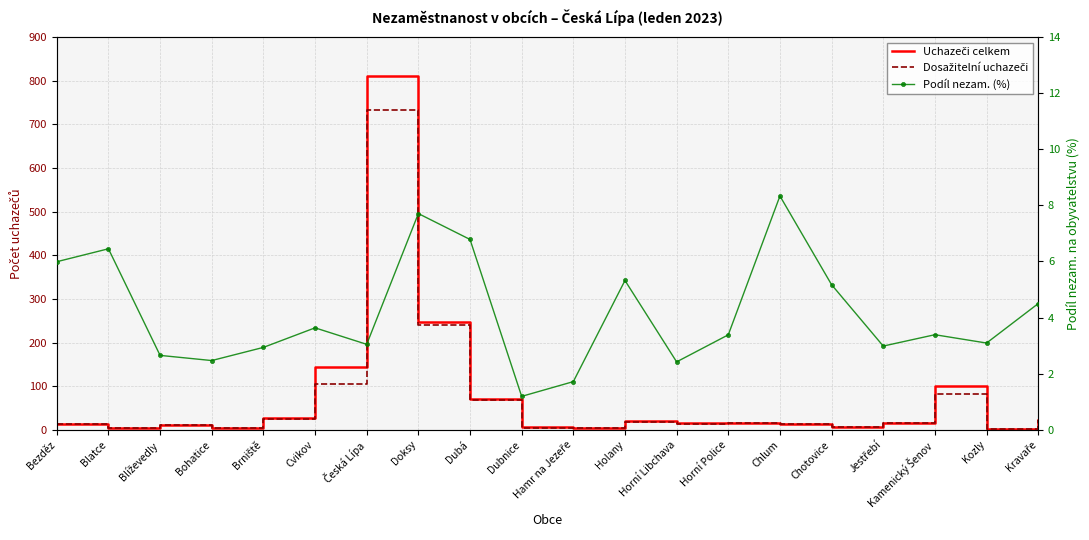

How many data points in Uchazeči celkem are less than 15?

9